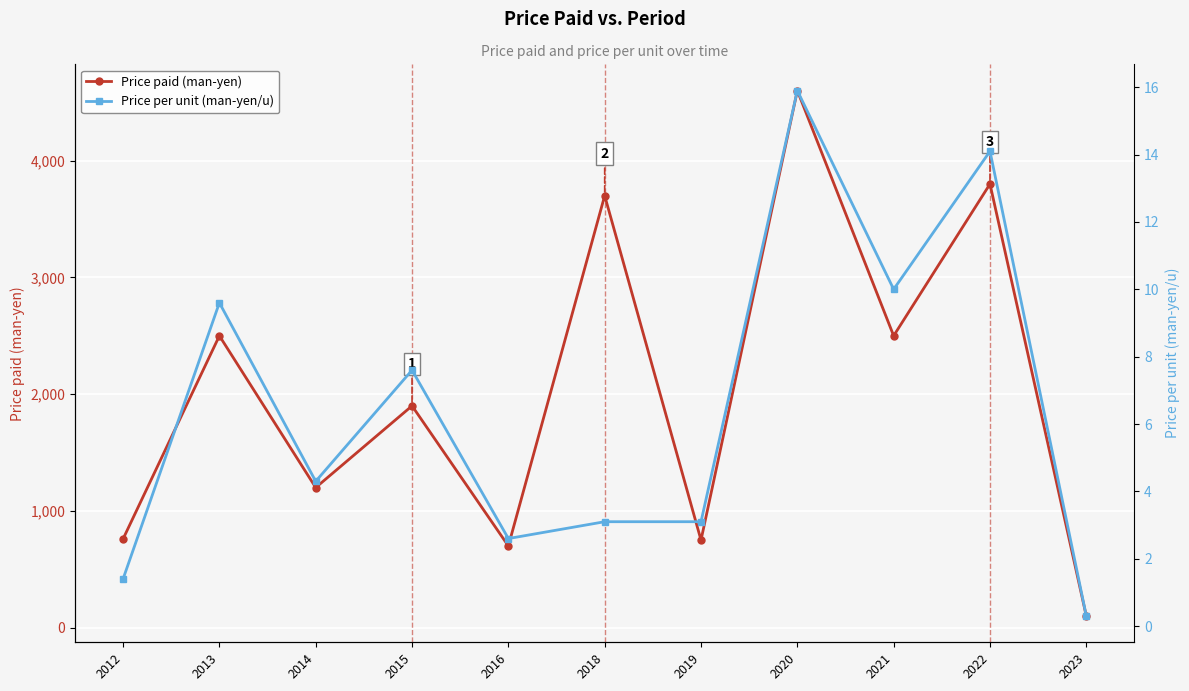

Is the value of Price paid (man-yen) at 2014 greater than the value of Price per unit (man-yen/u) at 2012?

Yes